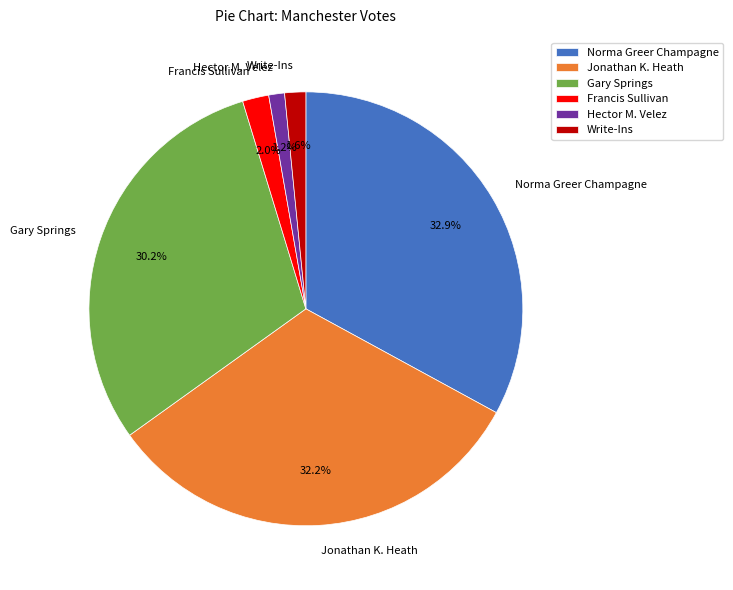

To the nearest percent, what is the average slice percentage?

17%